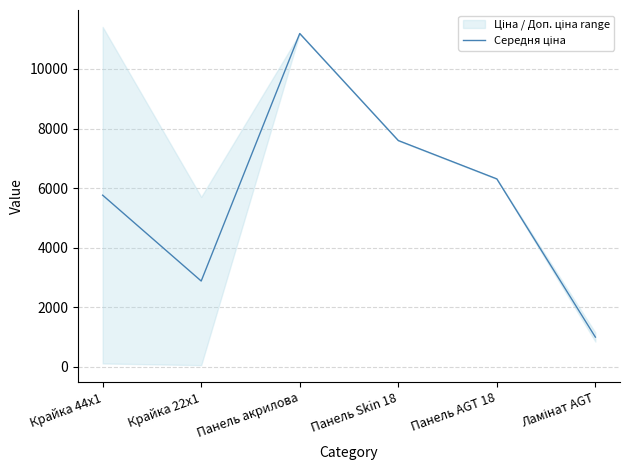

What is the value of the 4th point from the left?

7596.5